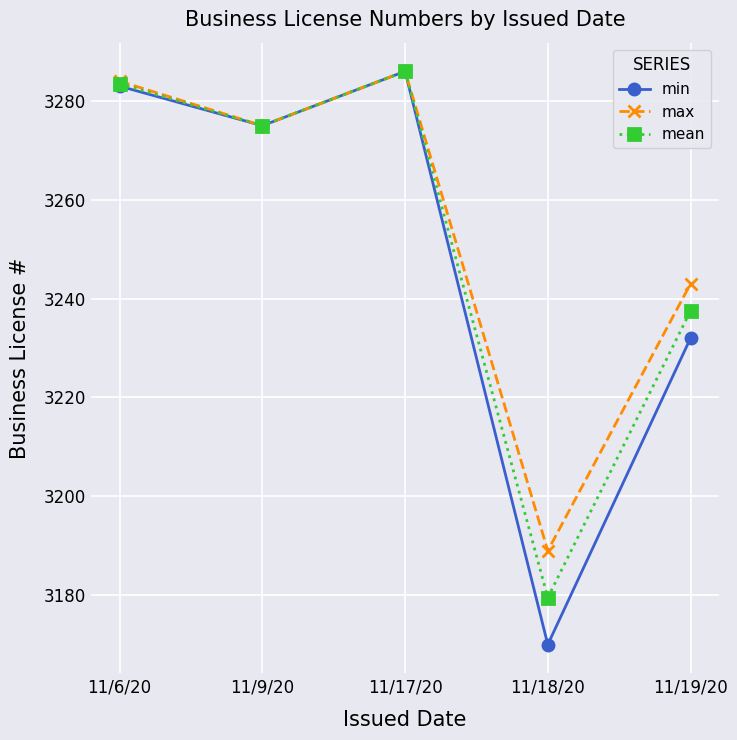

Which series has the widest spread of values?

min